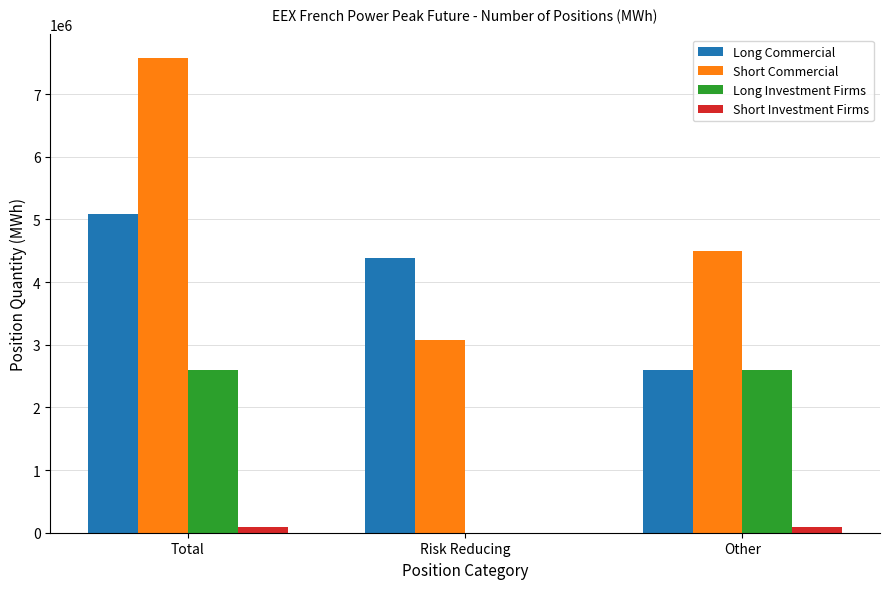

Reading left to right, list all the values displayed in this chart.

Long Commercial: 5084388	4381272	2591952
Short Commercial: 7574040	3075744	4498296
Long Investment Firms: 2591952	0	2591952
Short Investment Firms: 86172	0	86172